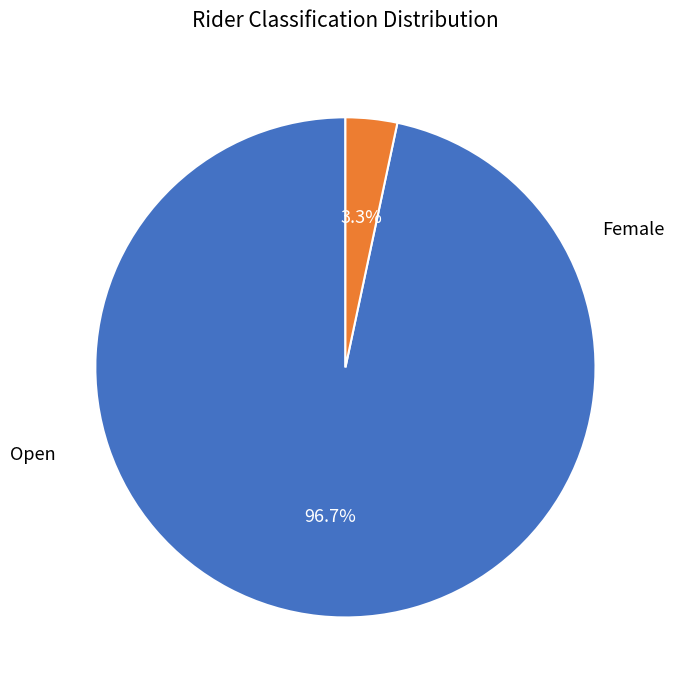

Is there any slice that represents more than half of the pie?

Yes